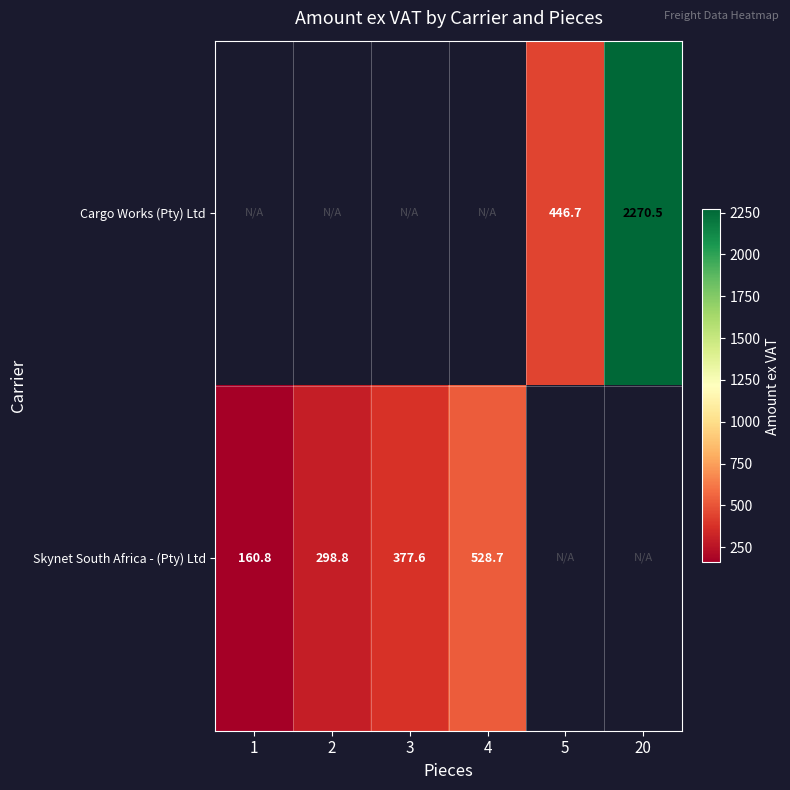

Is it true that Skynet South Africa - (Pty) Ltd equals 209.4 at 3?

False